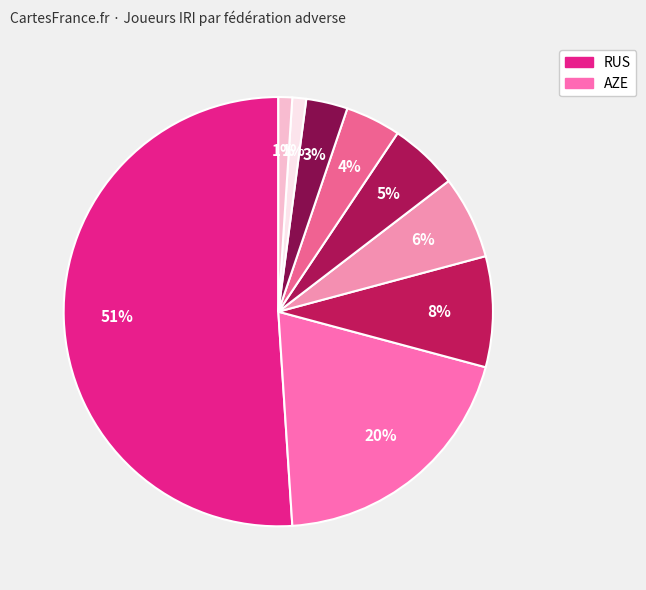

How many slices are in this pie chart?

9